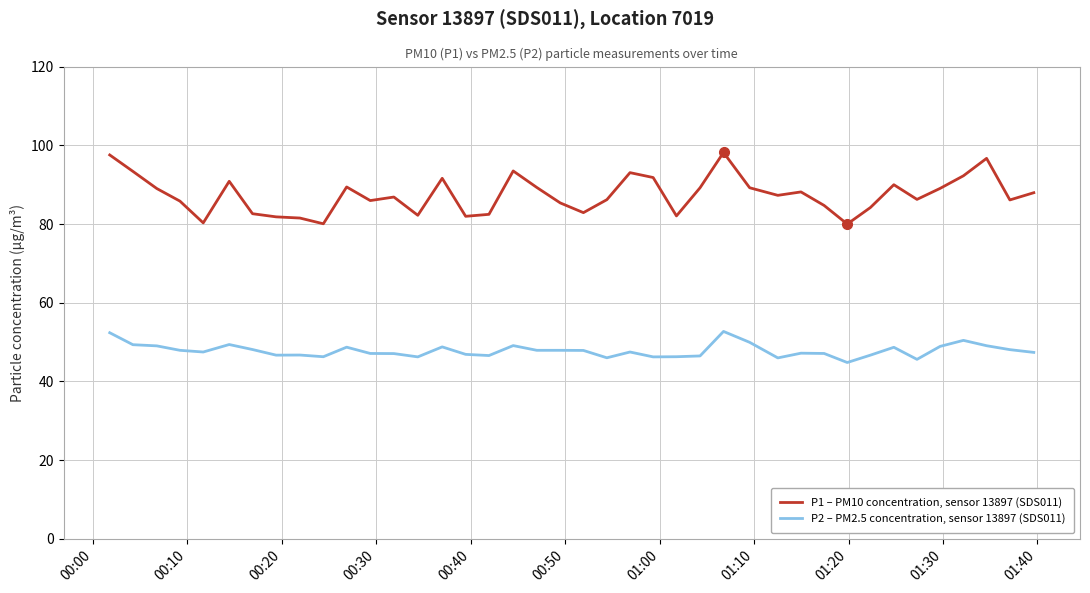

True or false: P2 – PM2.5 concentration, sensor 13897 (SDS011) and P1 – PM10 concentration, sensor 13897 (SDS011) cross at least once.

False